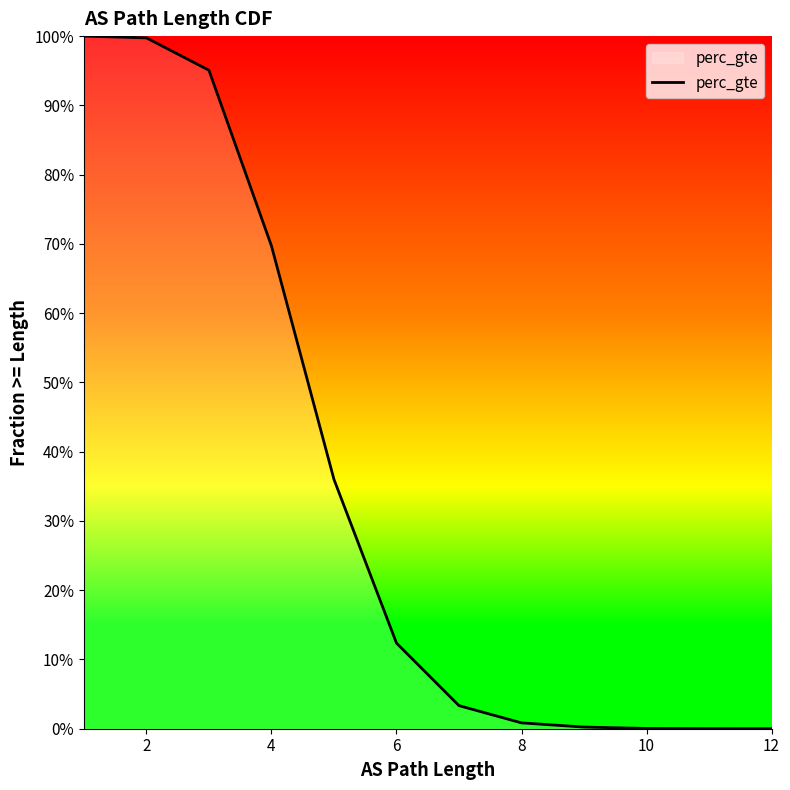

The value at 12 is 0.1. True or false?

False